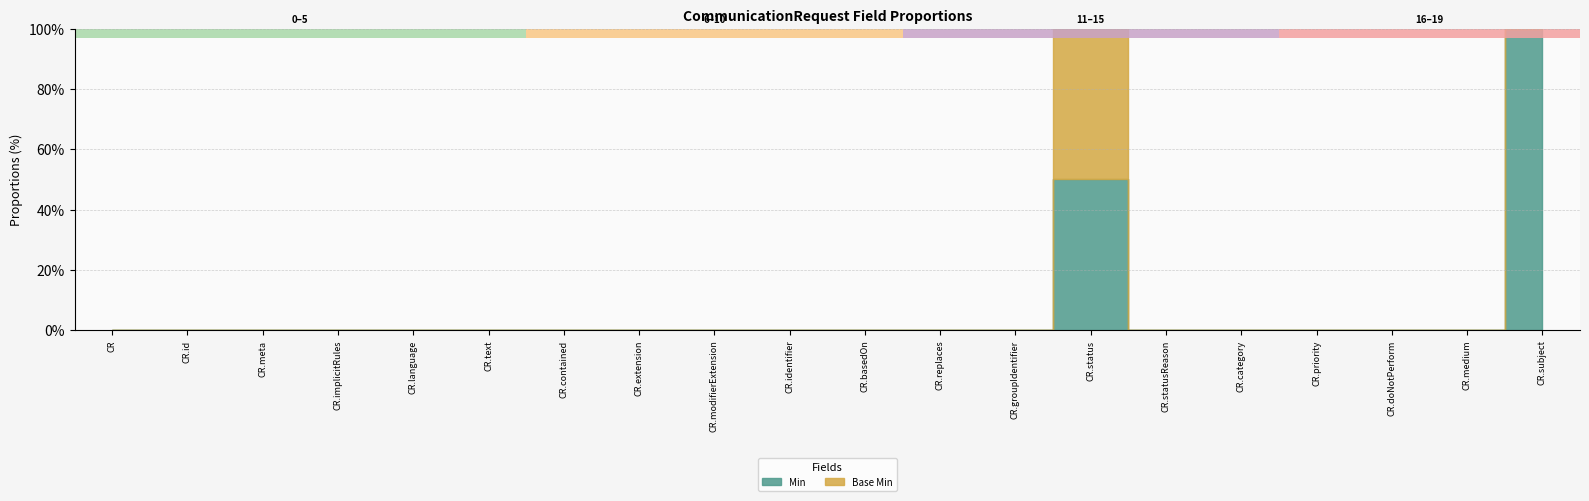

True or false: Base Min and Min cross at least once.

False